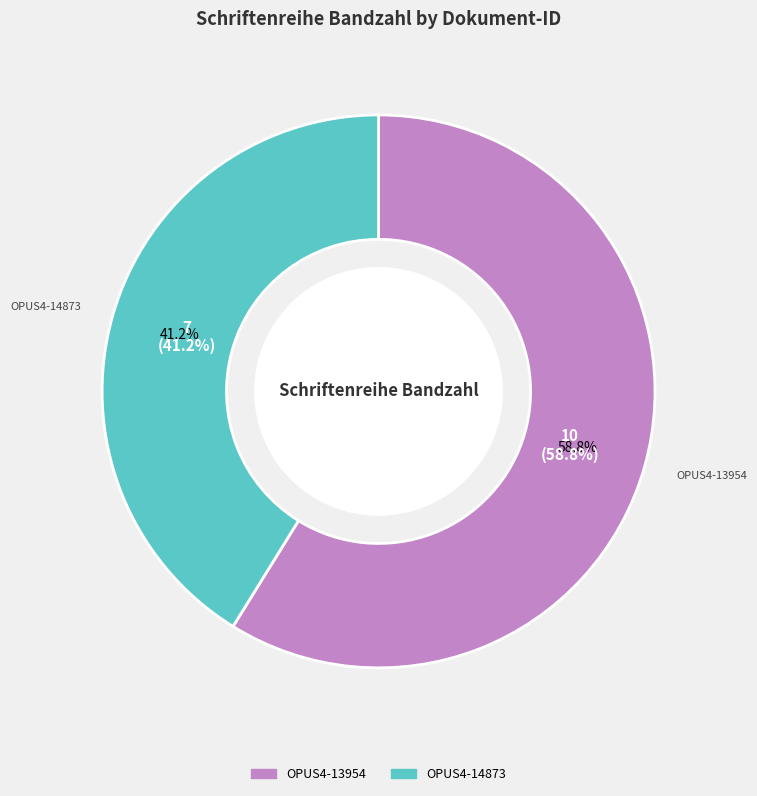

To the nearest percent, what is the difference between the largest and smallest slice percentages?

18%